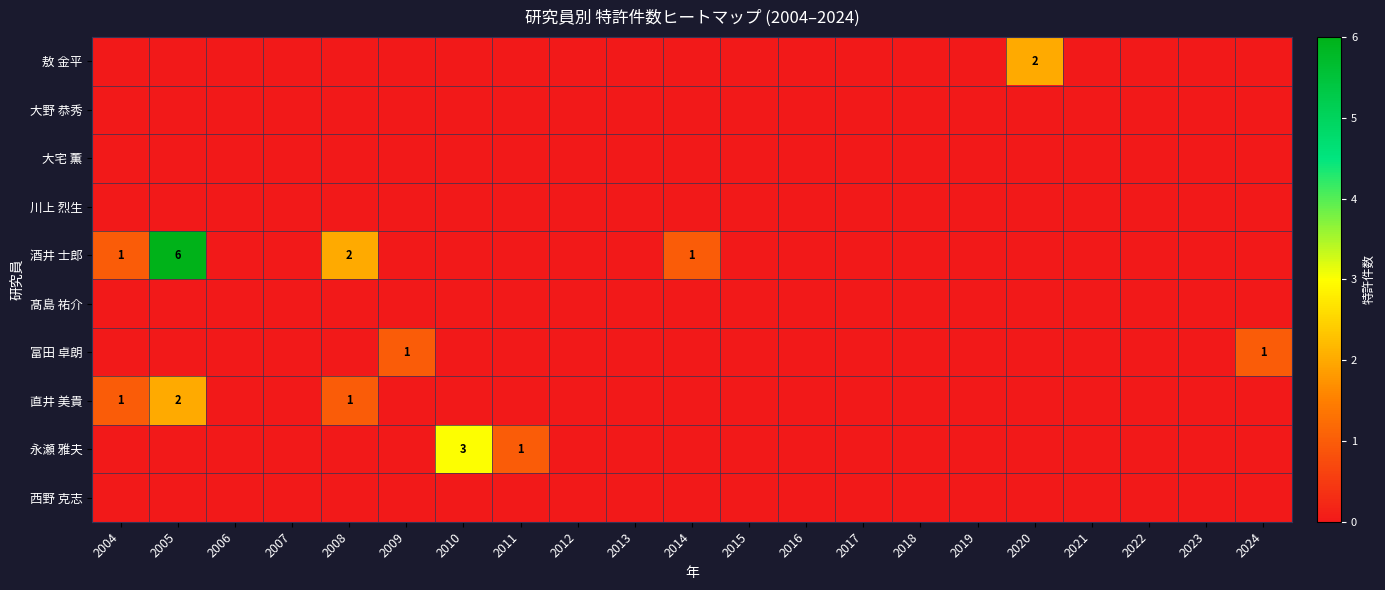

The value of 酒井 士郎 at 2020 is 0. True or false?

True